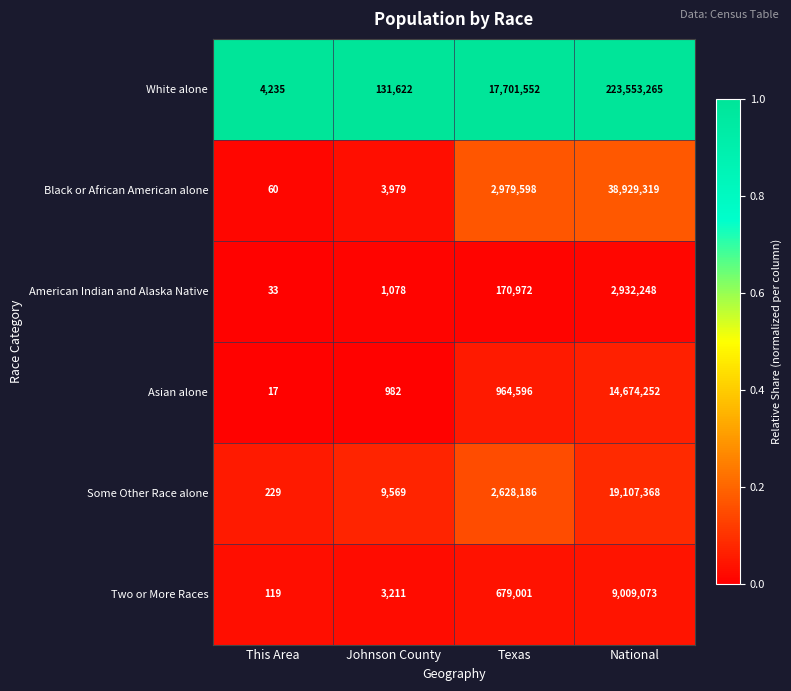

At National, list the series in order from largest to smallest.

White alone, Black or African American alone, Some Other Race alone, Asian alone, Two or More Races, American Indian and Alaska Native